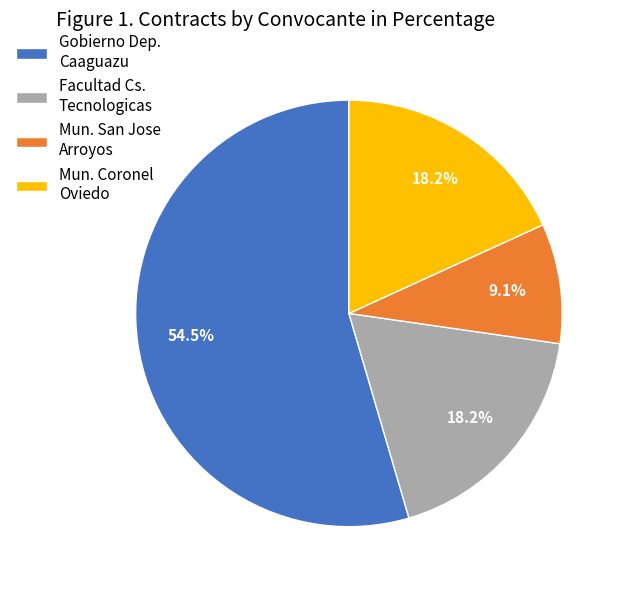

How many slices are in this pie chart?

4